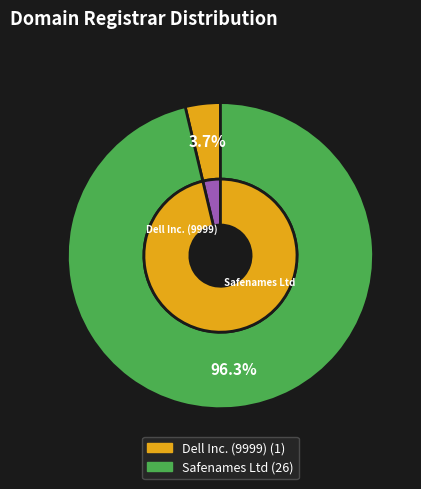

How many segments does this pie chart have?

2